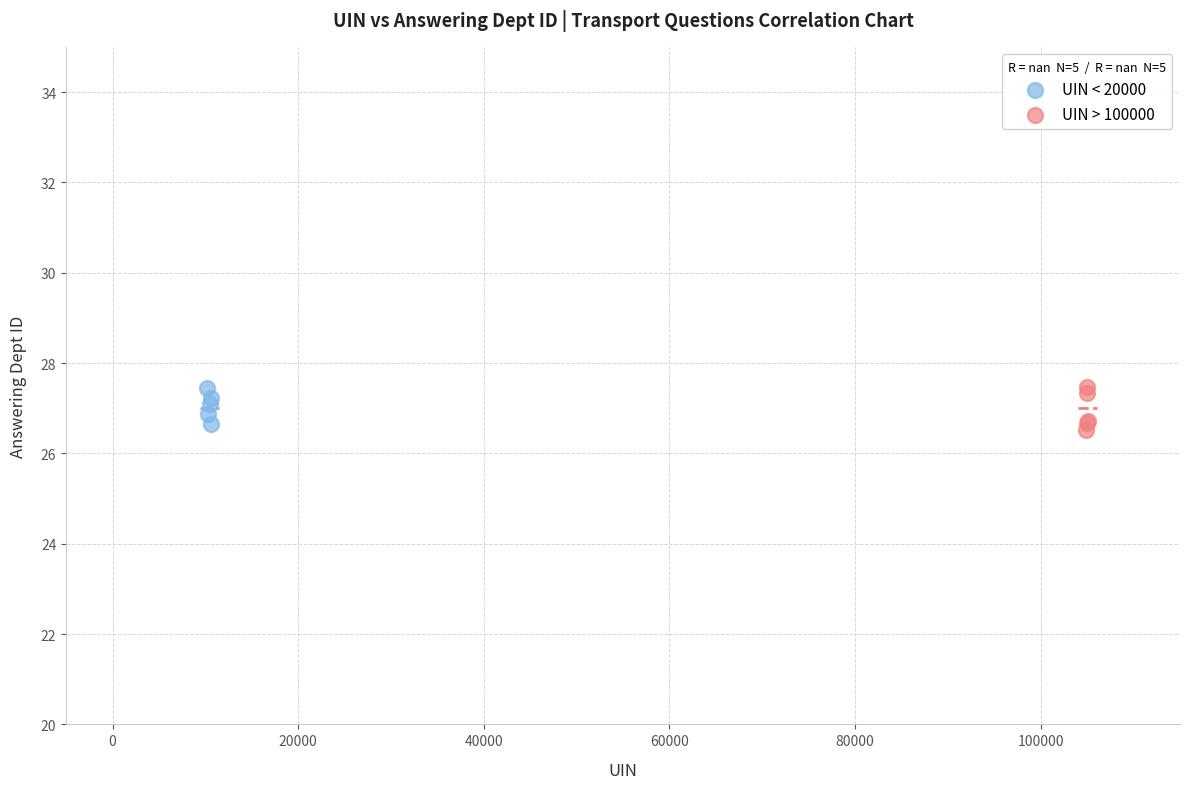

What are all the series names shown in the legend?

UIN < 20000, UIN > 100000